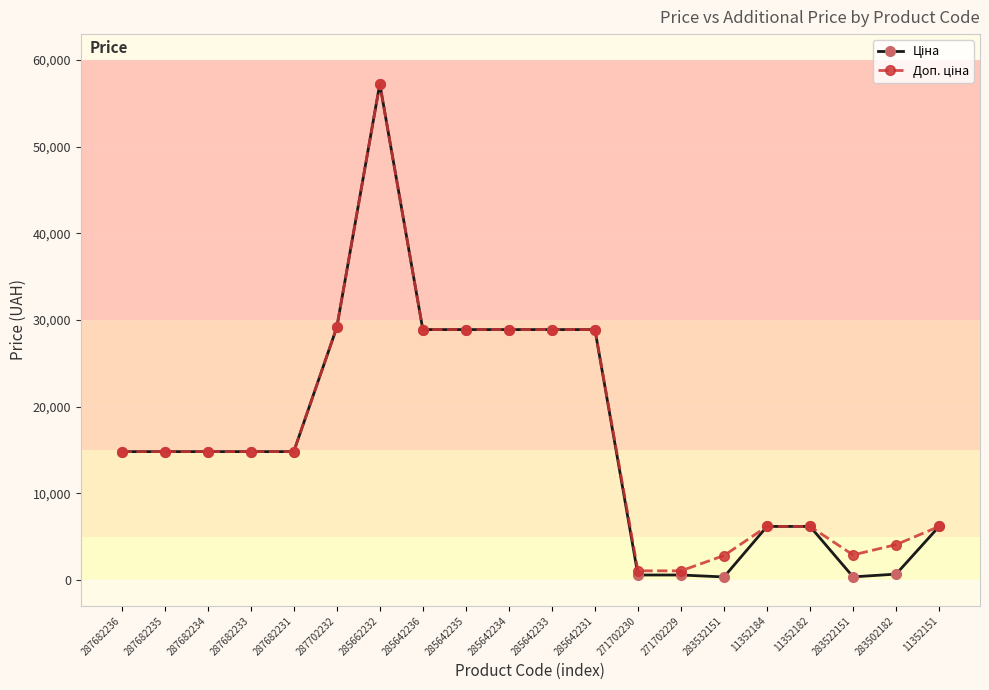

At how many categories does at least one series exceed 11448?

12